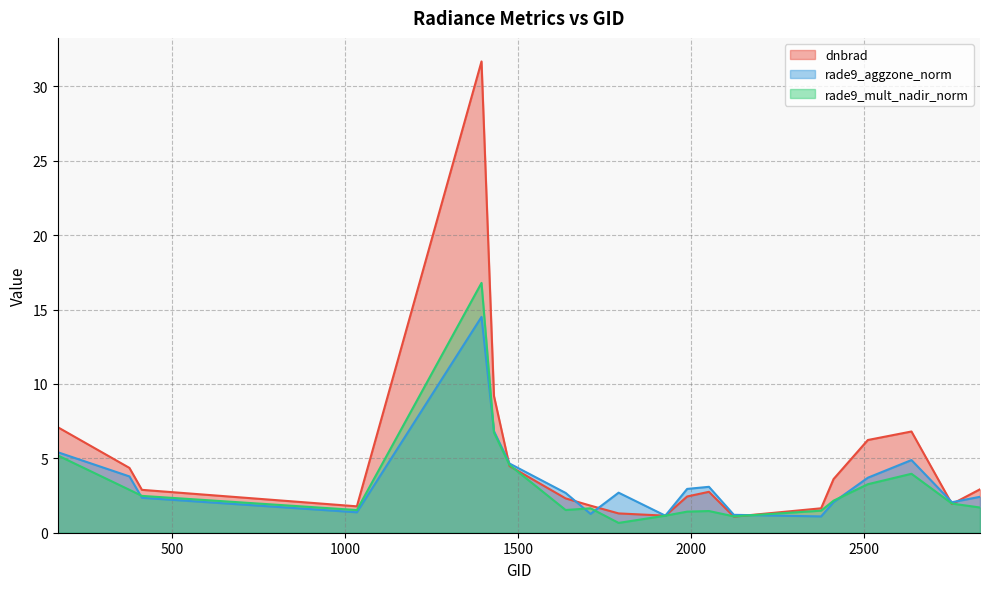

At 1709, list the series in order from largest to smallest.

dnbrad, rade9_mult_nadir_norm, rade9_aggzone_norm